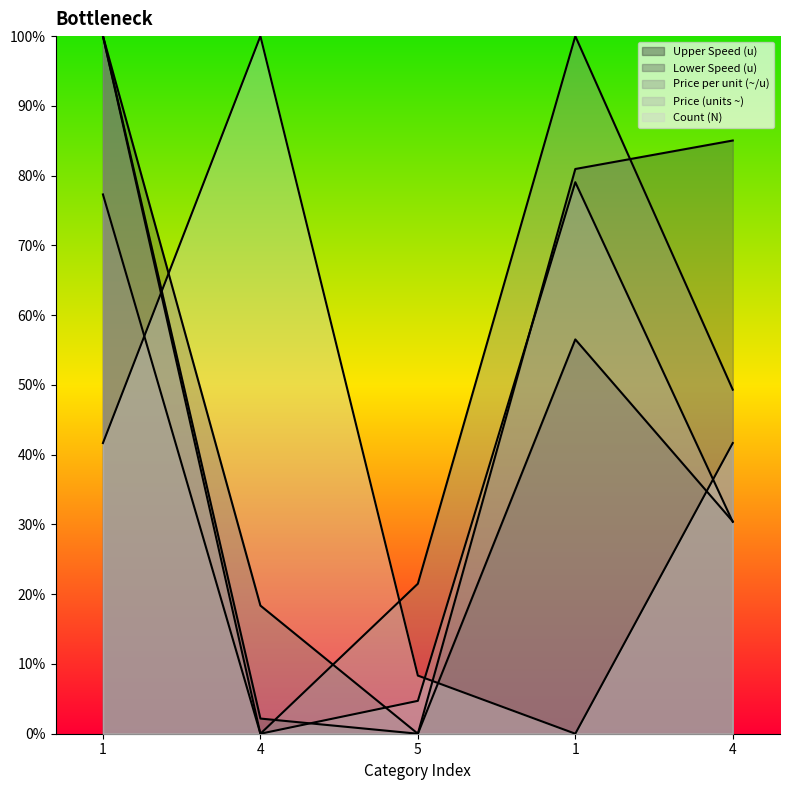

Where is Price per unit (~/u) nearest to the value 50?

4